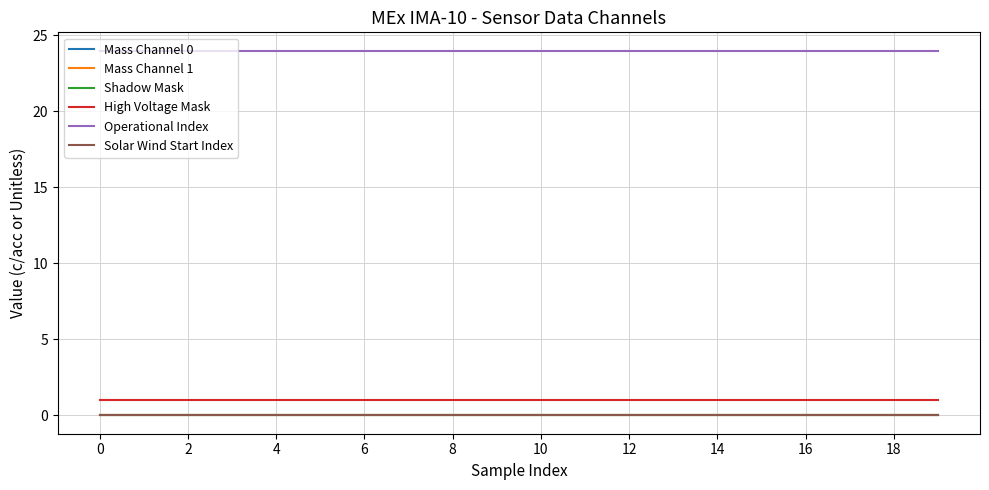

At how many categories does at least one series exceed 16?

20